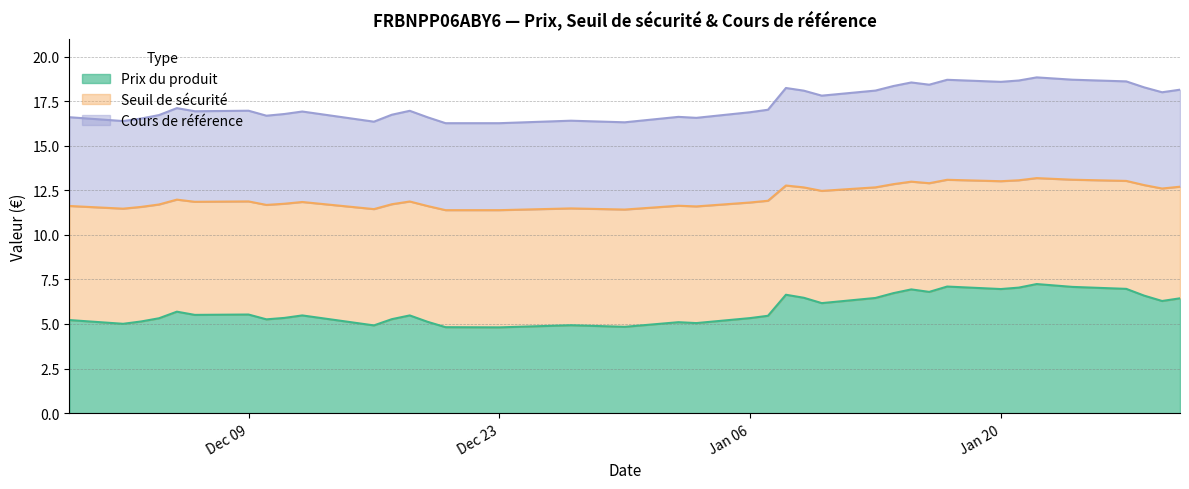

What position from the right is 2025-01-28?

3